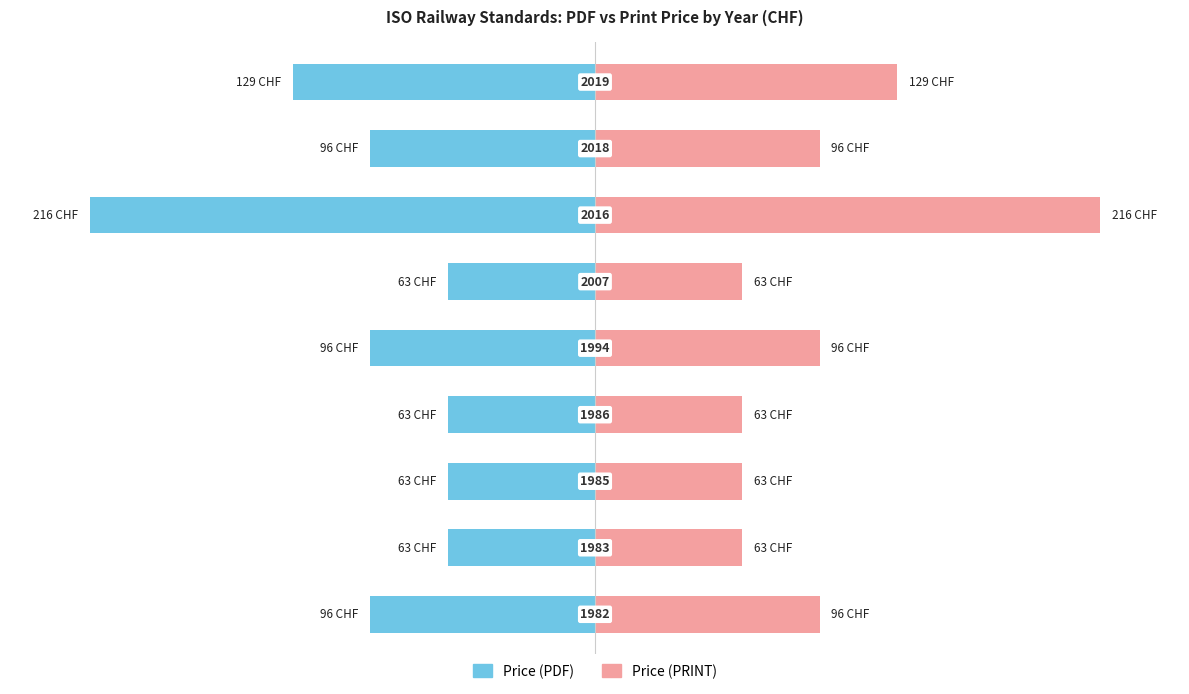

What is the approximate value of Price (PRINT) at 6?

216